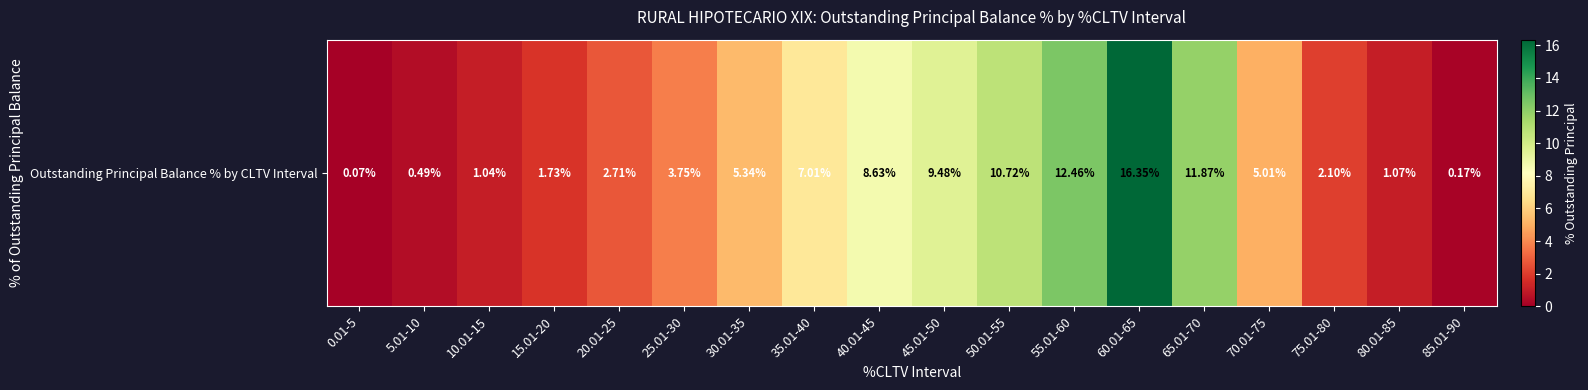

At which label is the value closest to 8?

40.01-45